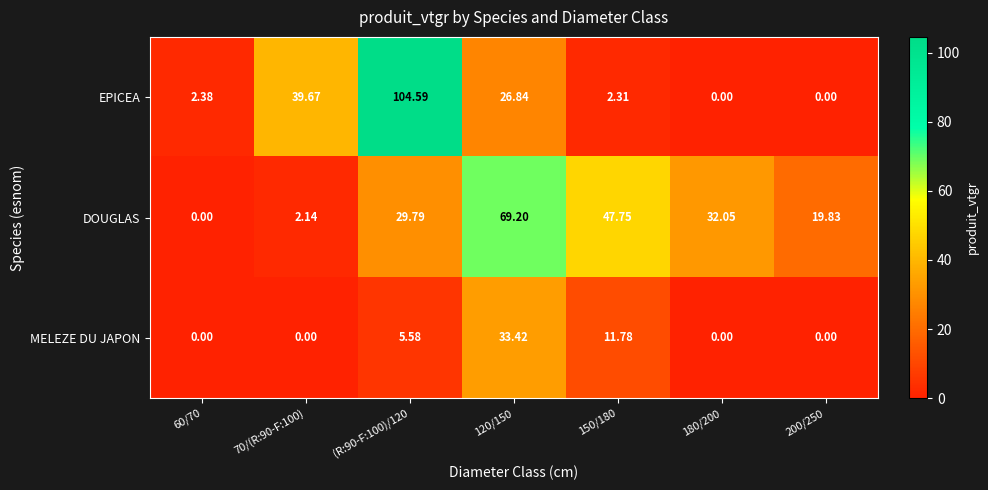

Which series has the largest total across all categories?

DOUGLAS